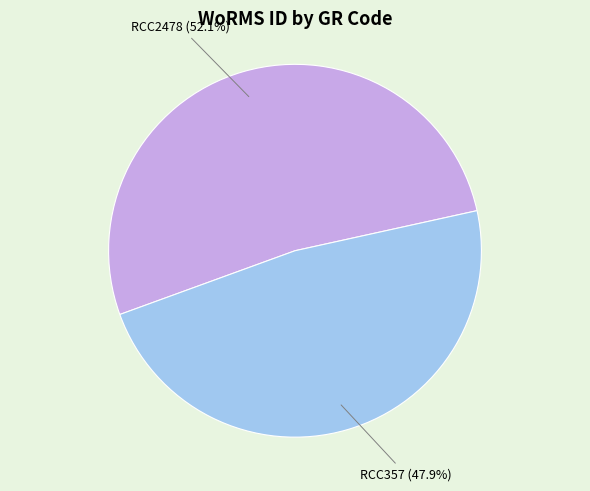

Is there any slice that represents more than half of the pie?

Yes